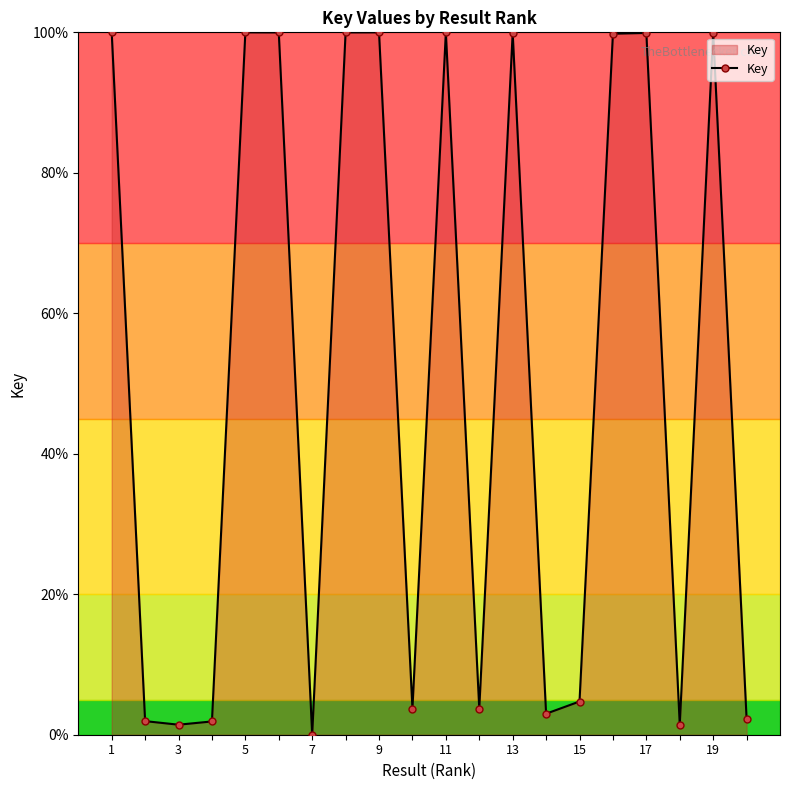

What is the greatest value displayed?

100.0